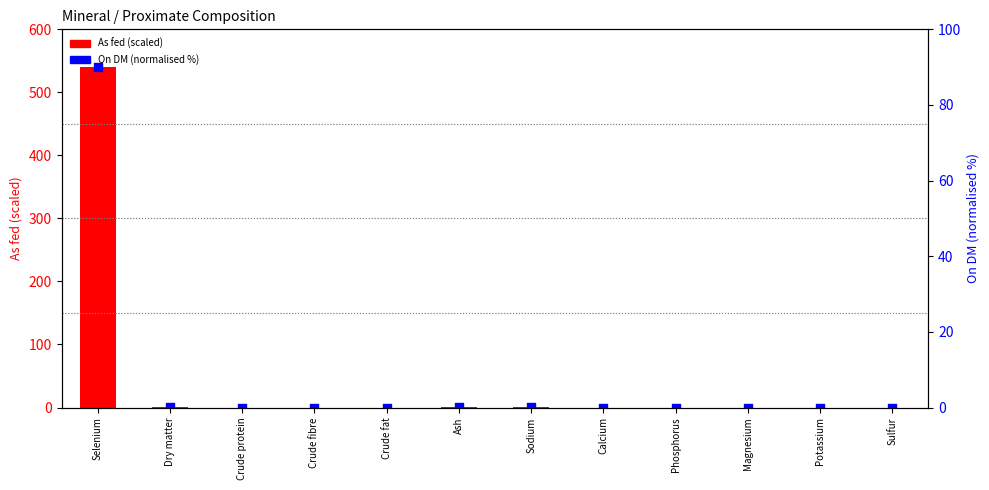

At which category is the sum across all series the highest?

Selenium